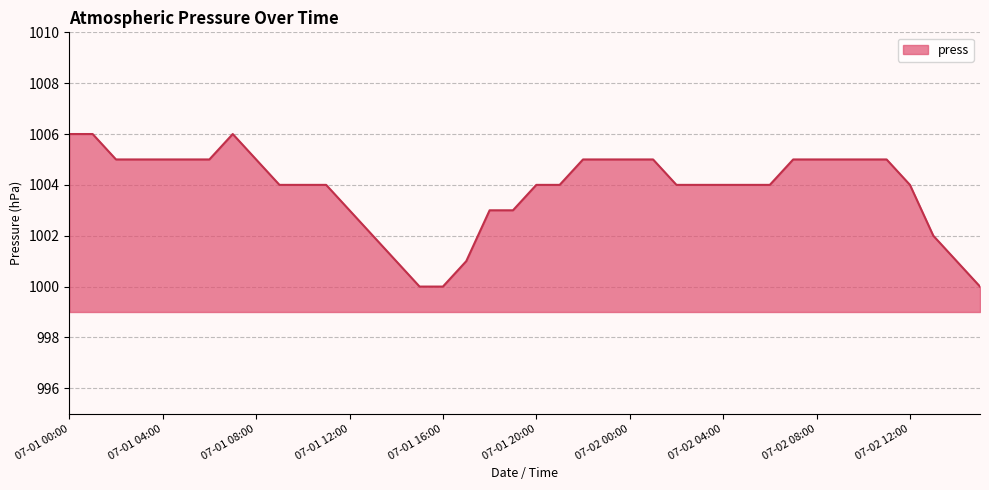

What is the difference between the maximum and minimum values?

6